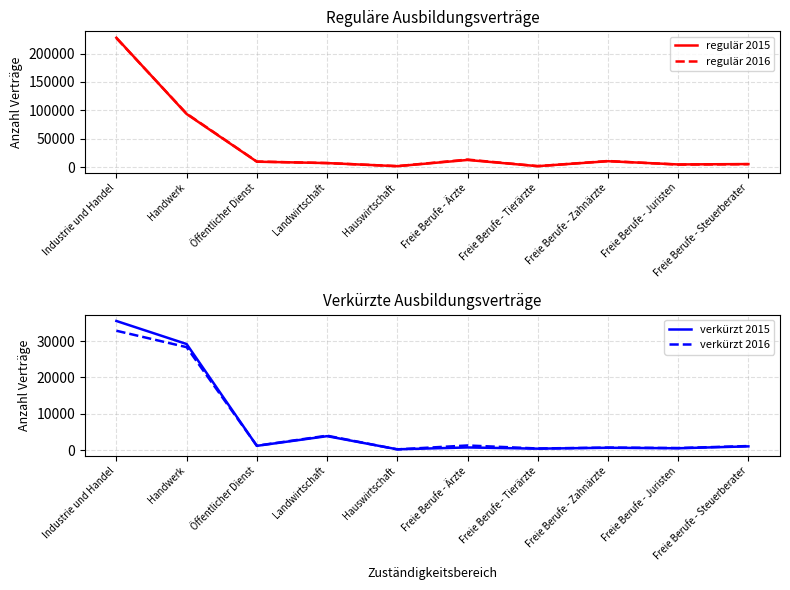

Reading left to right, list all the values displayed in this chart.

regulär 2015: 227925	93513	9402	6972	1494	12459	1536	10239	4563	5220
regulär 2016: 227334	94155	9651	6969	1554	13140	1551	10611	4284	5037
verkürzt 2015: 35571	29220	1161	3828	210	717	387	630	495	1017
verkürzt 2016: 32880	28356	1191	3963	180	1263	432	681	555	1104